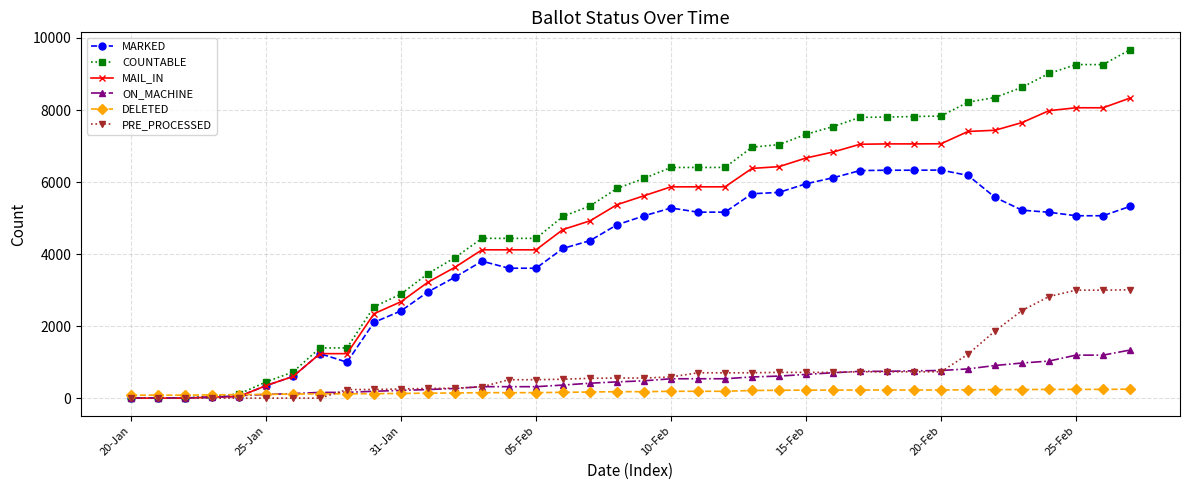

What is the maximum value shown in the chart?

9673